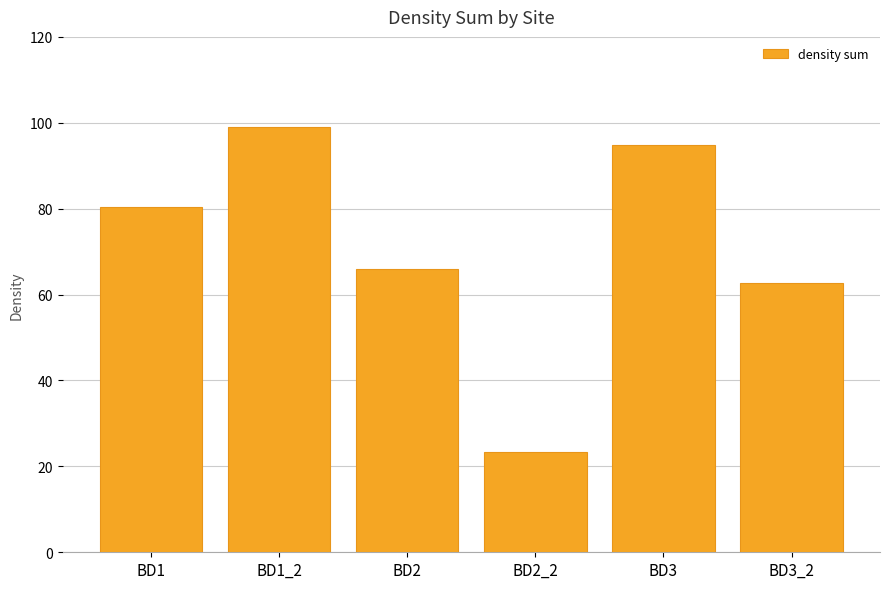

How many values are below 80?

3